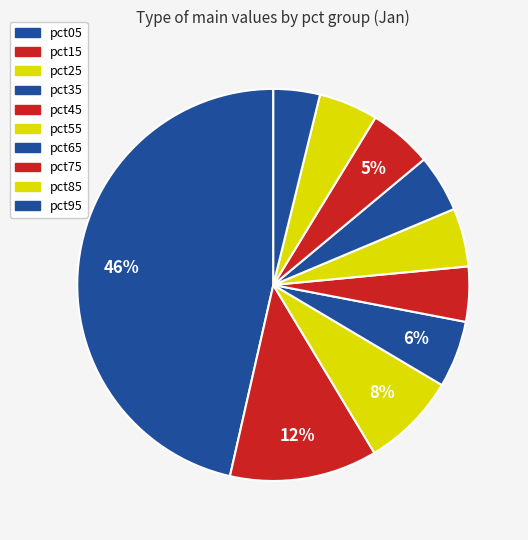

How many slices are in this pie chart?

10